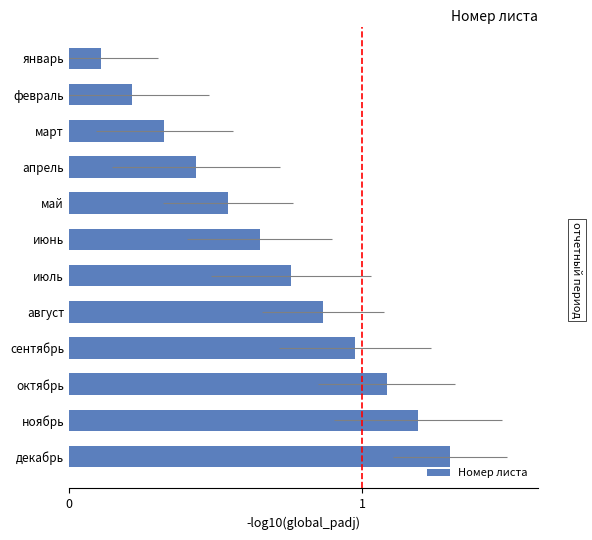

True or false: the data shows 1.3 at 0.

True